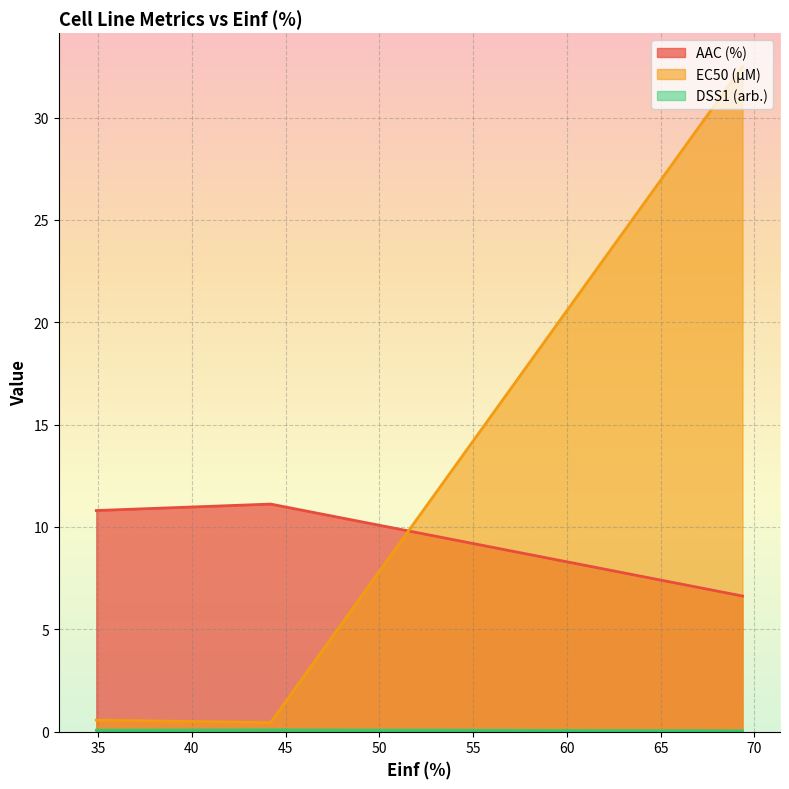

Which category has the lowest value in the AAC (%) series?

69.363